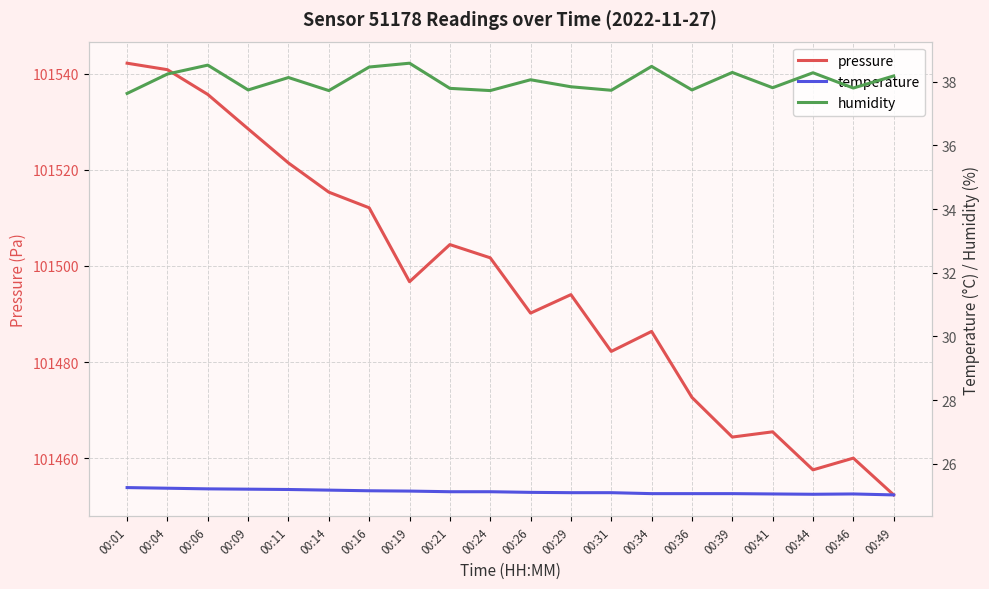

Rank the series by their maximum value, from lowest to highest.

temperature, humidity, pressure